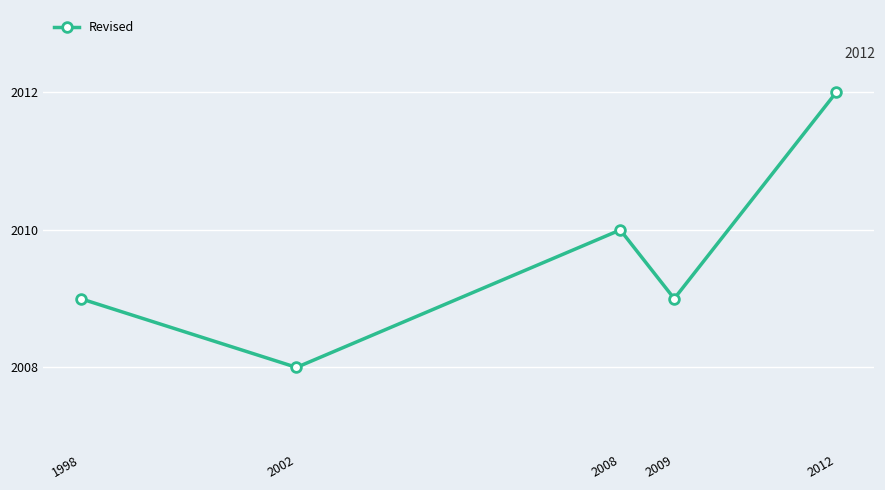

Which category has the lowest value across all series?

2002